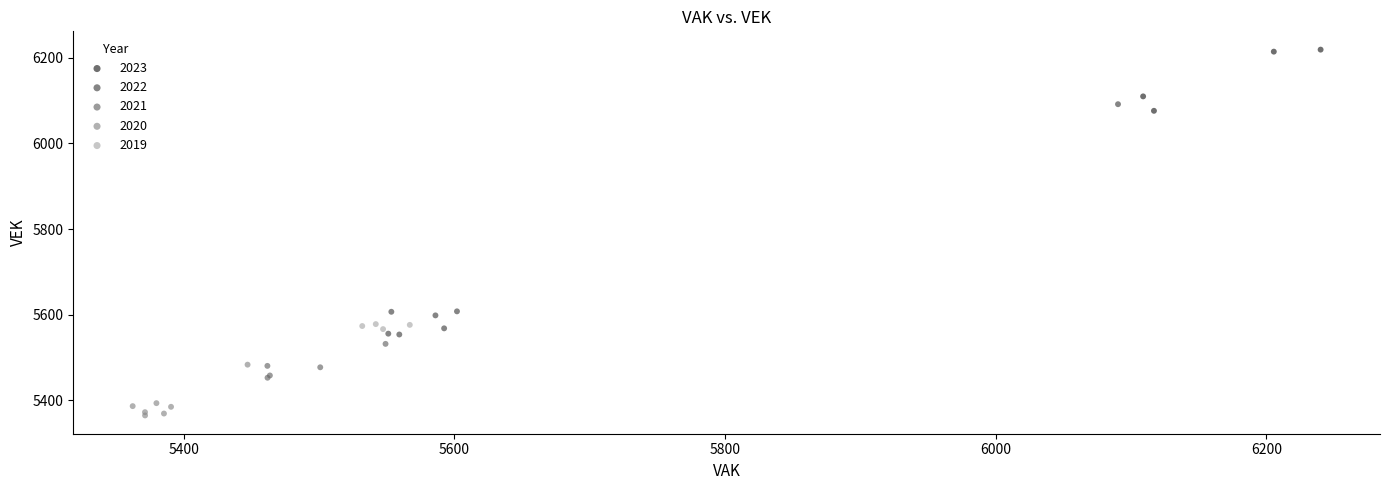

Which series contains the highest Y value?

2023